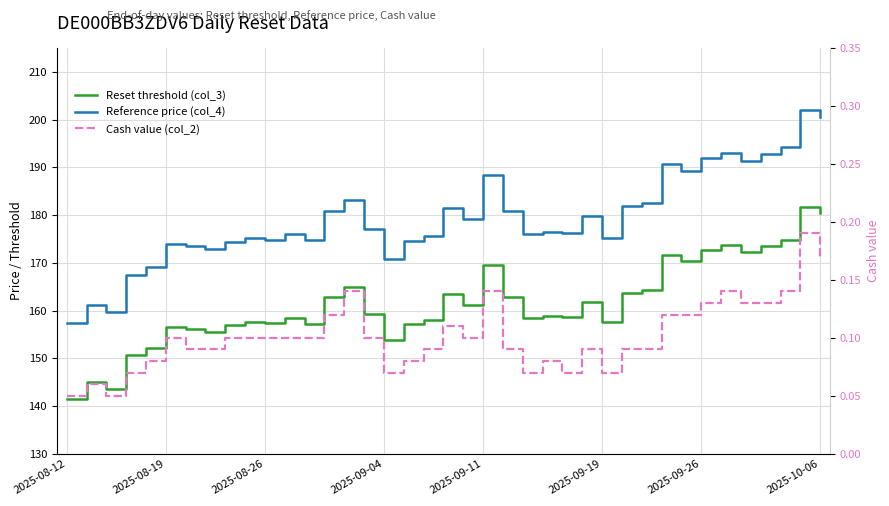

At 2025-09-11, list the series in order from largest to smallest.

Reference price (col_4), Reset threshold (col_3), Cash value (col_2)